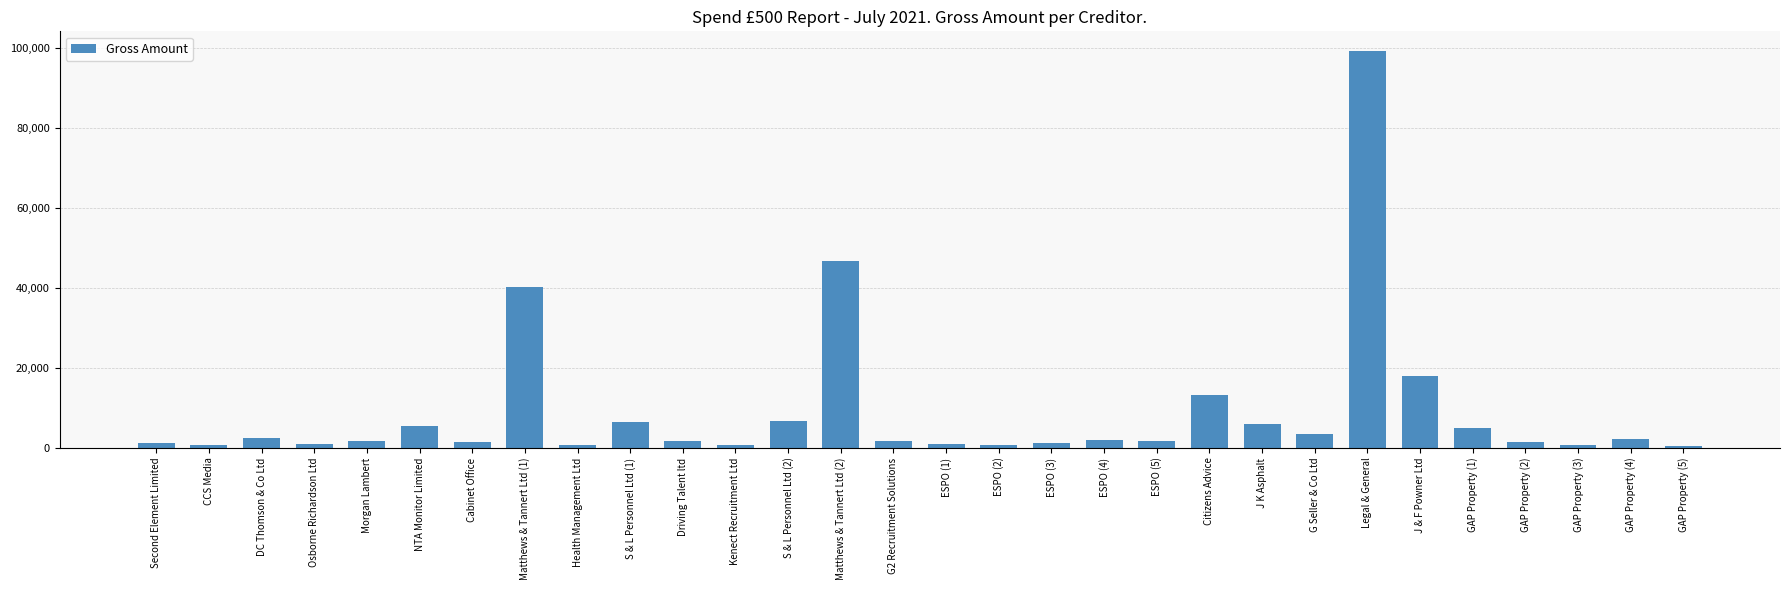

At which category does the chart reach its peak across all series?

Legal & General